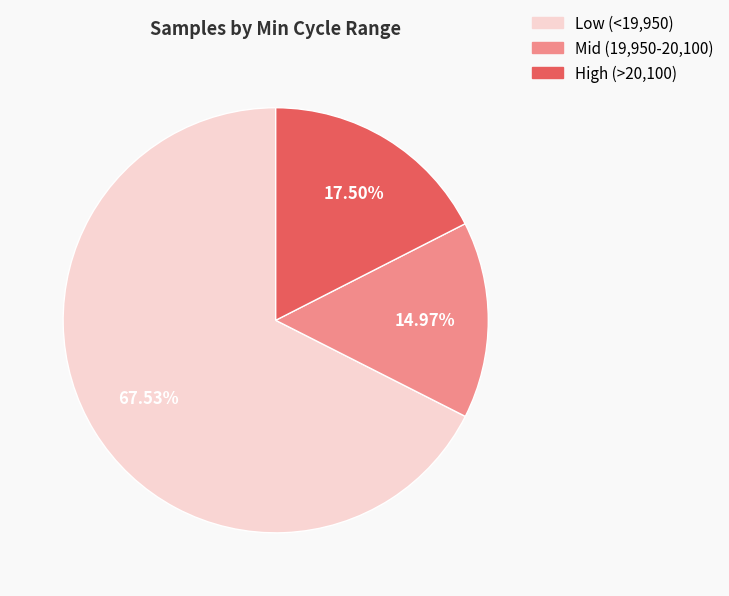

Which has a higher value, High (>20,100) or Low (<19,950)?

Low (<19,950)